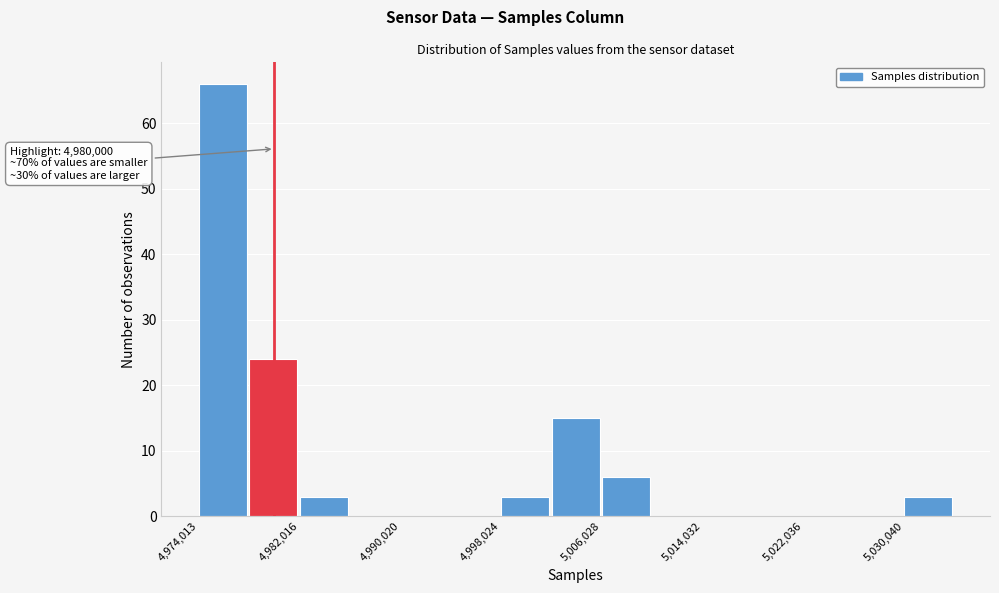

Which range on the x-axis has the tallest bar?

4974000 to 4978000